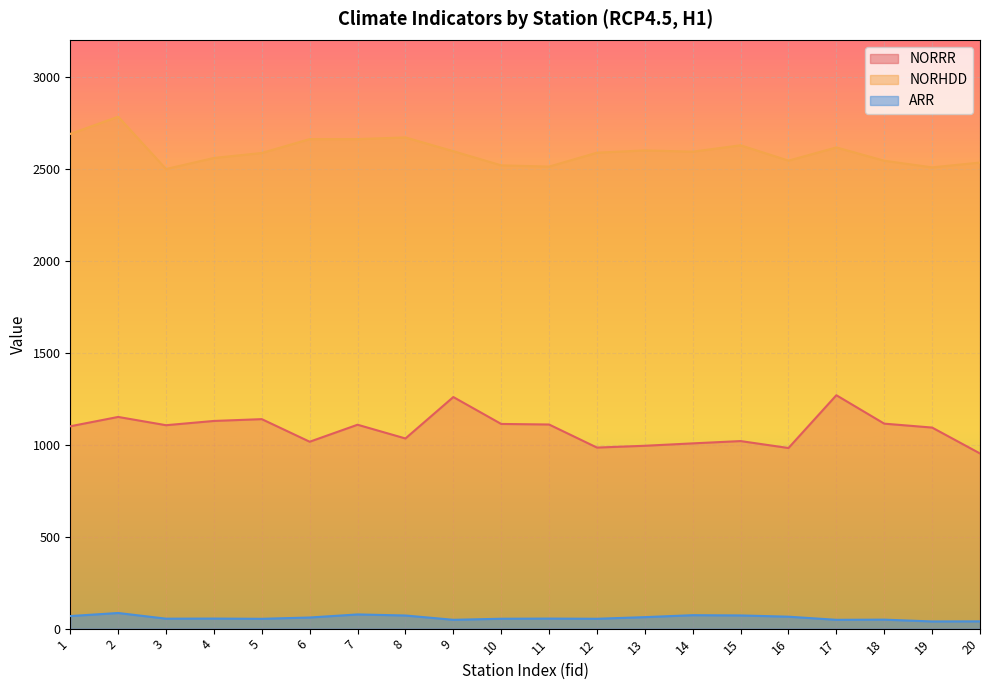

What is the total value across all series at 18?

3705.9